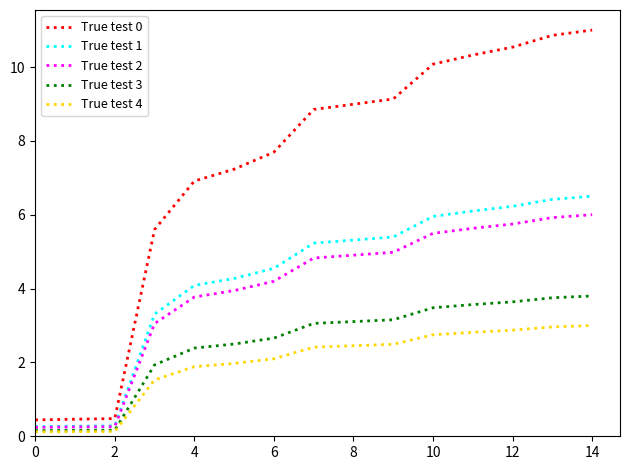

Which series has the largest total across all categories?

True test 0